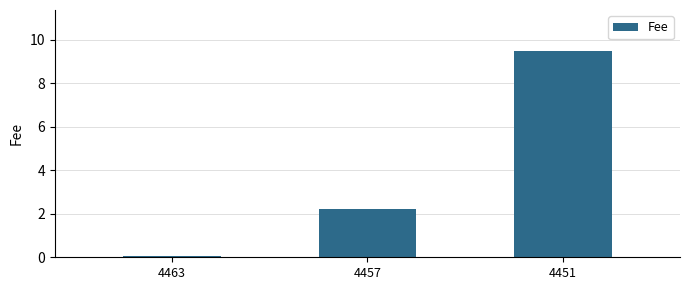

How many series are shown in this chart?

1